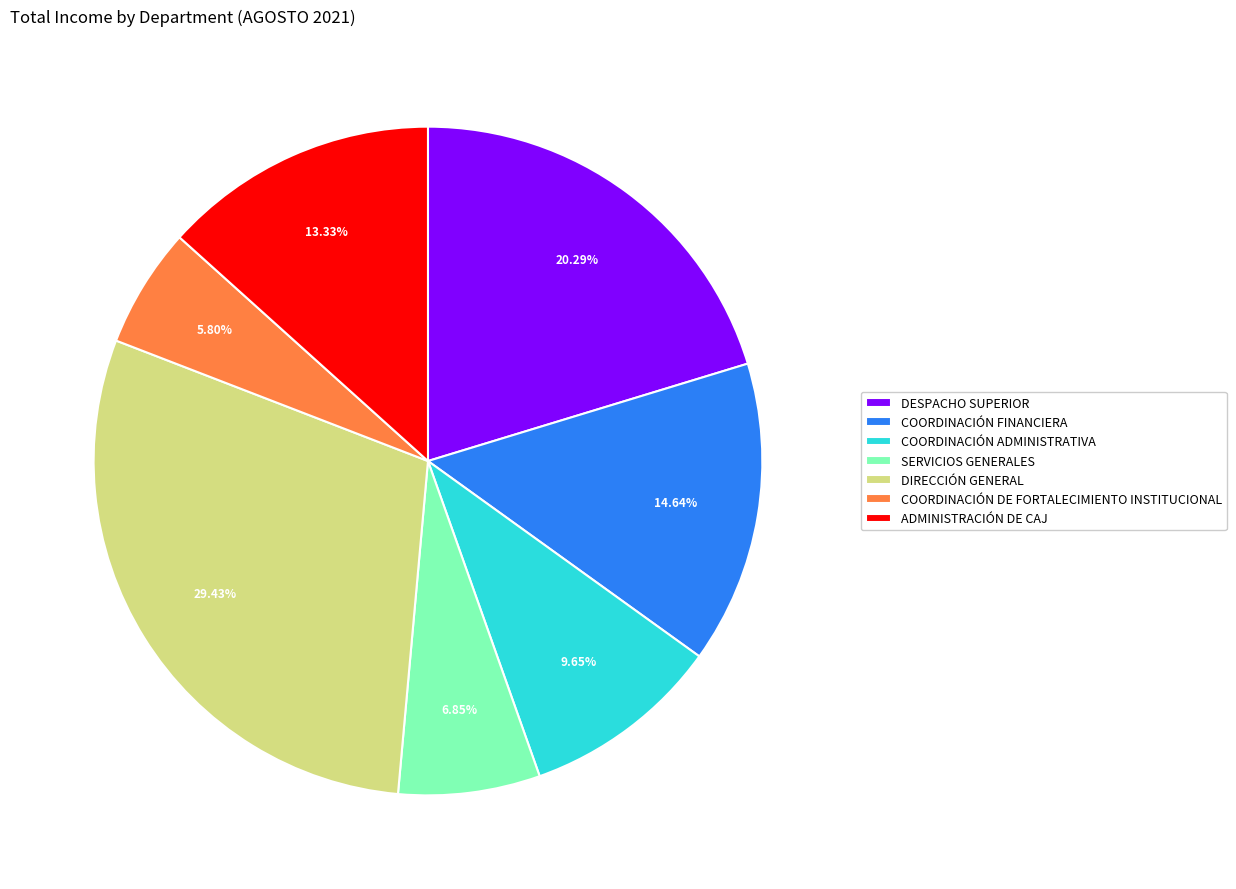

What is the ratio of the value at DESPACHO SUPERIOR to the value at COORDINACIÓN ADMINISTRATIVA?

2.1